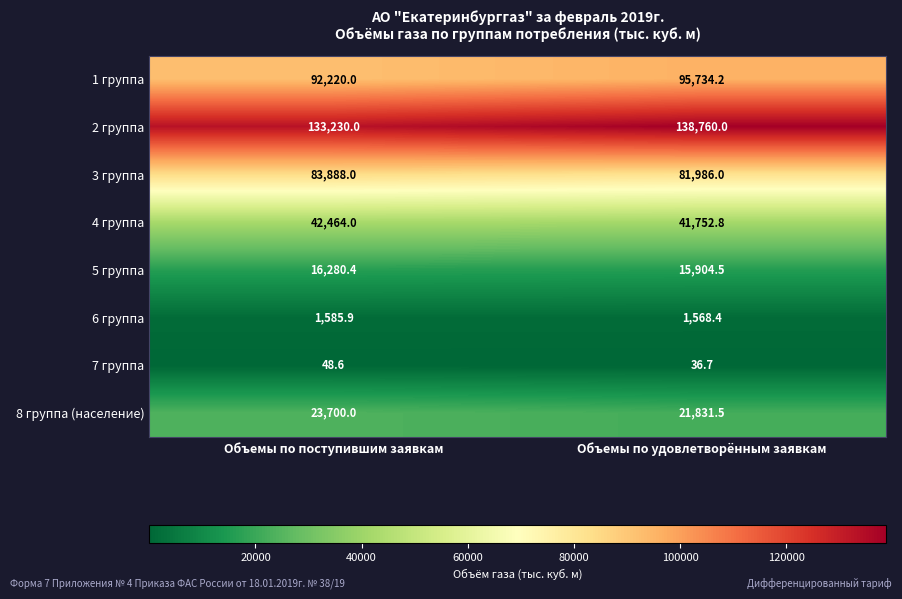

What is the difference between the highest and lowest values at Объемы по поступившим заявкам?

133181.4